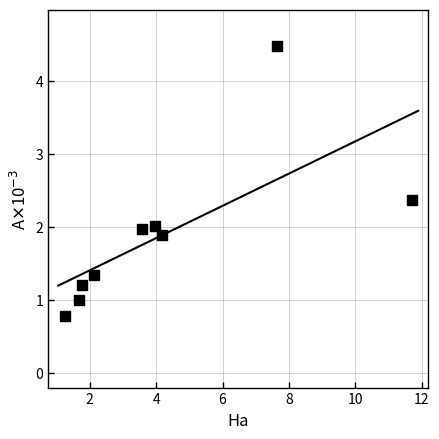

What is the average Y value?

1.9